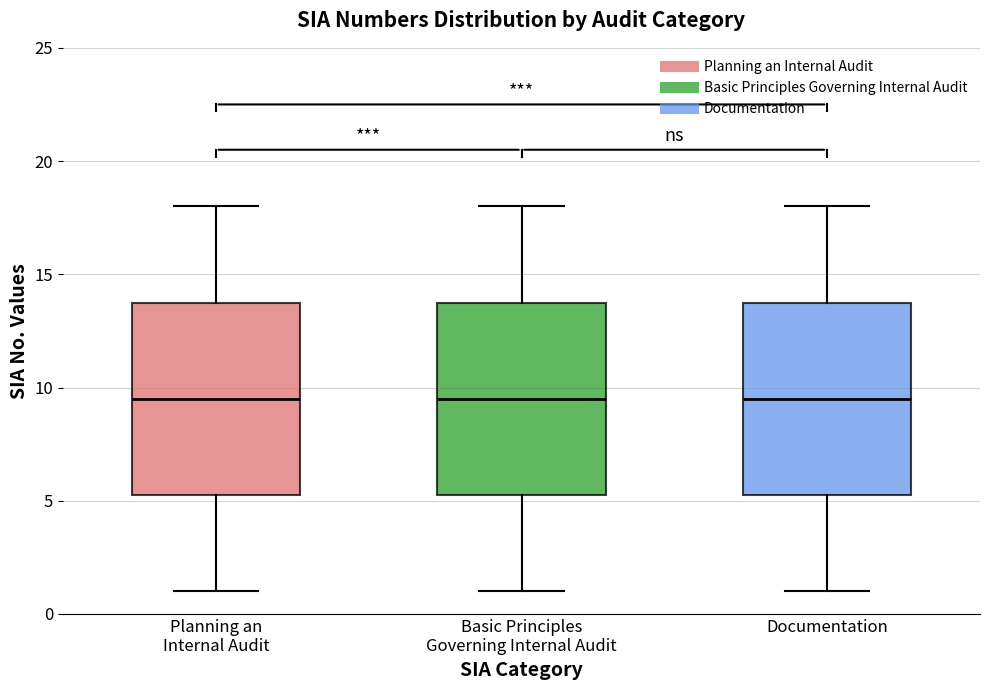

Where does the lower whisker of the box for Documentation end on the y-axis? The values are not printed on the chart, so give them approximately, as read against the axis.

1.0